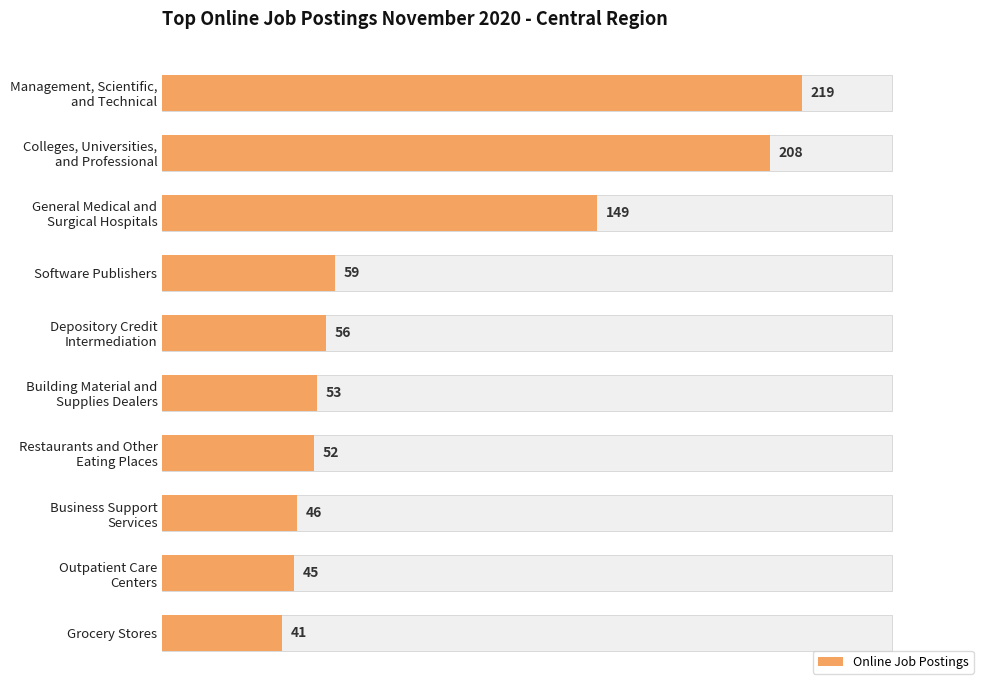

Does the chart contain stacked bars?

No